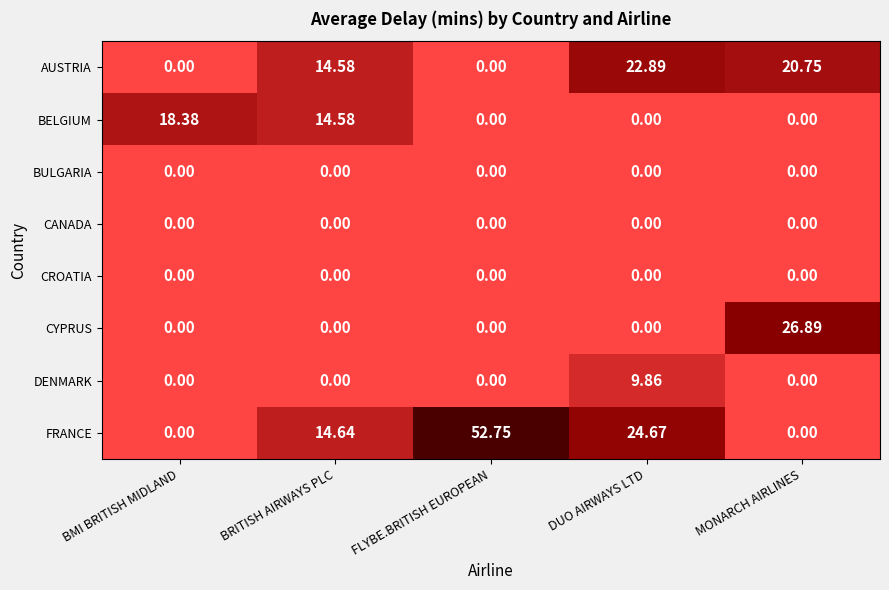

Which series has the largest range (max minus min)?

FRANCE